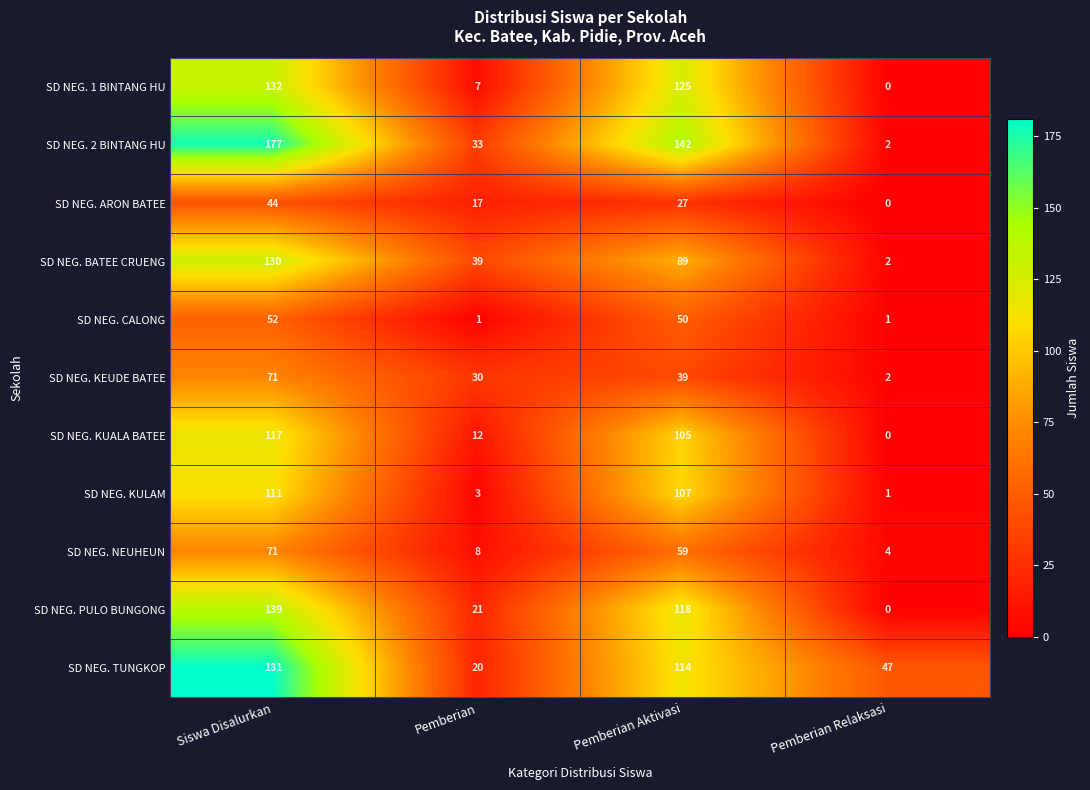

True or false: SD NEG. KUALA BATEE has a value of 5 at Pemberian.

False